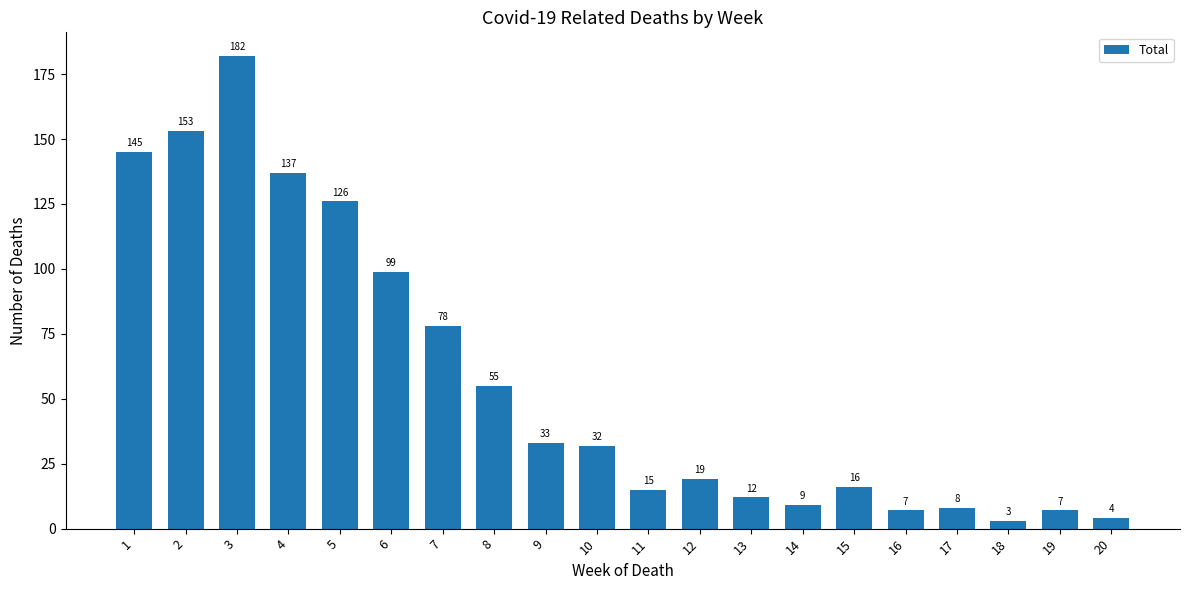

What is the average value?

57